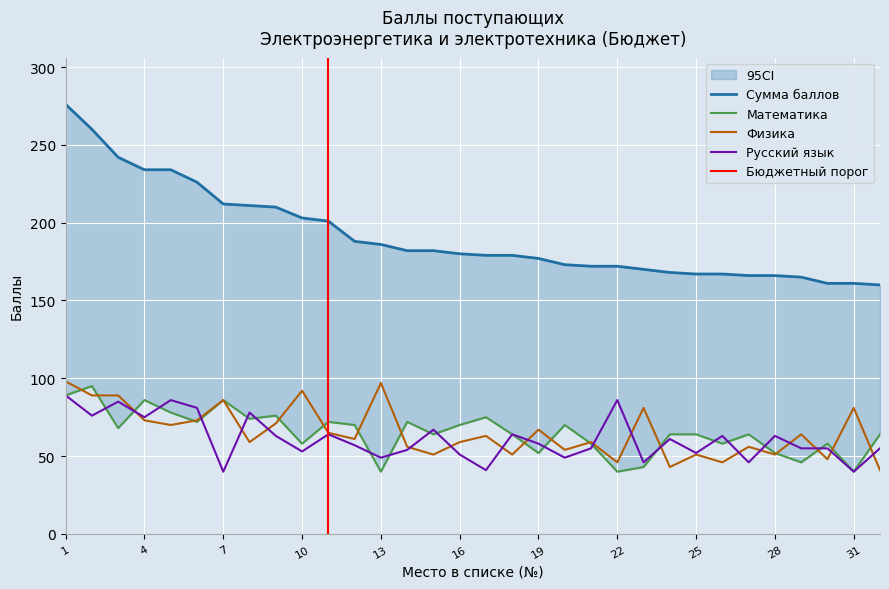

What is the sum of all Русский язык values?

1957